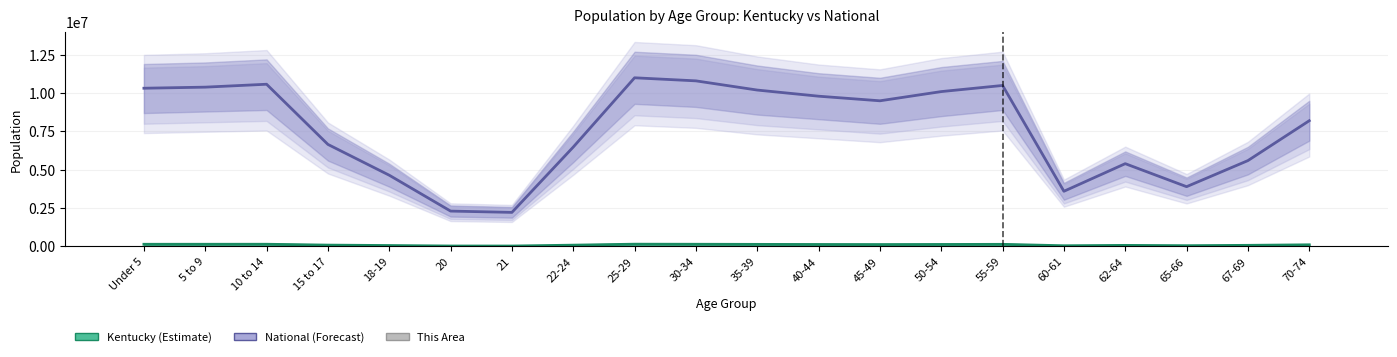

How many values in the Kentucky series are below 125000?

10